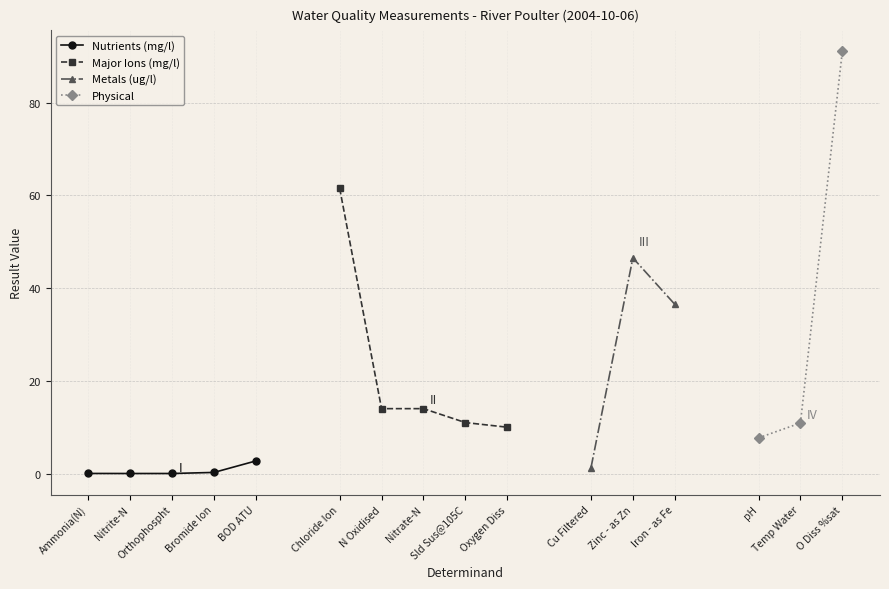

Is it true that the value at N Oxidised is 14.0?

True